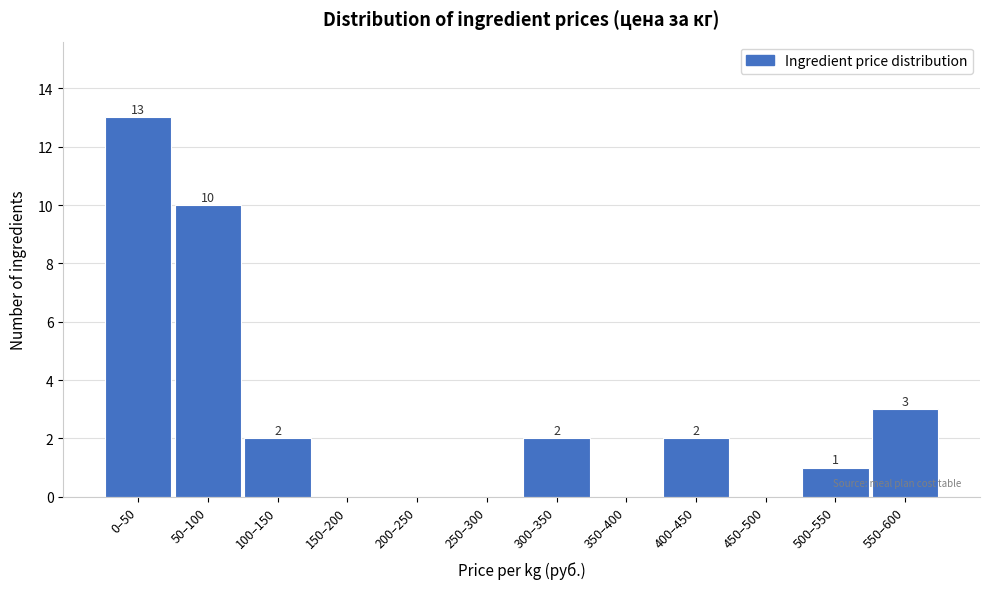

Reading left to right, what are all the values shown in this chart?

0–50=13	50–100=10	100–150=2	150–200=0	200–250=0	250–300=0	300–350=2	350–400=0	400–450=2	450–500=0	500–550=1	550–600=3